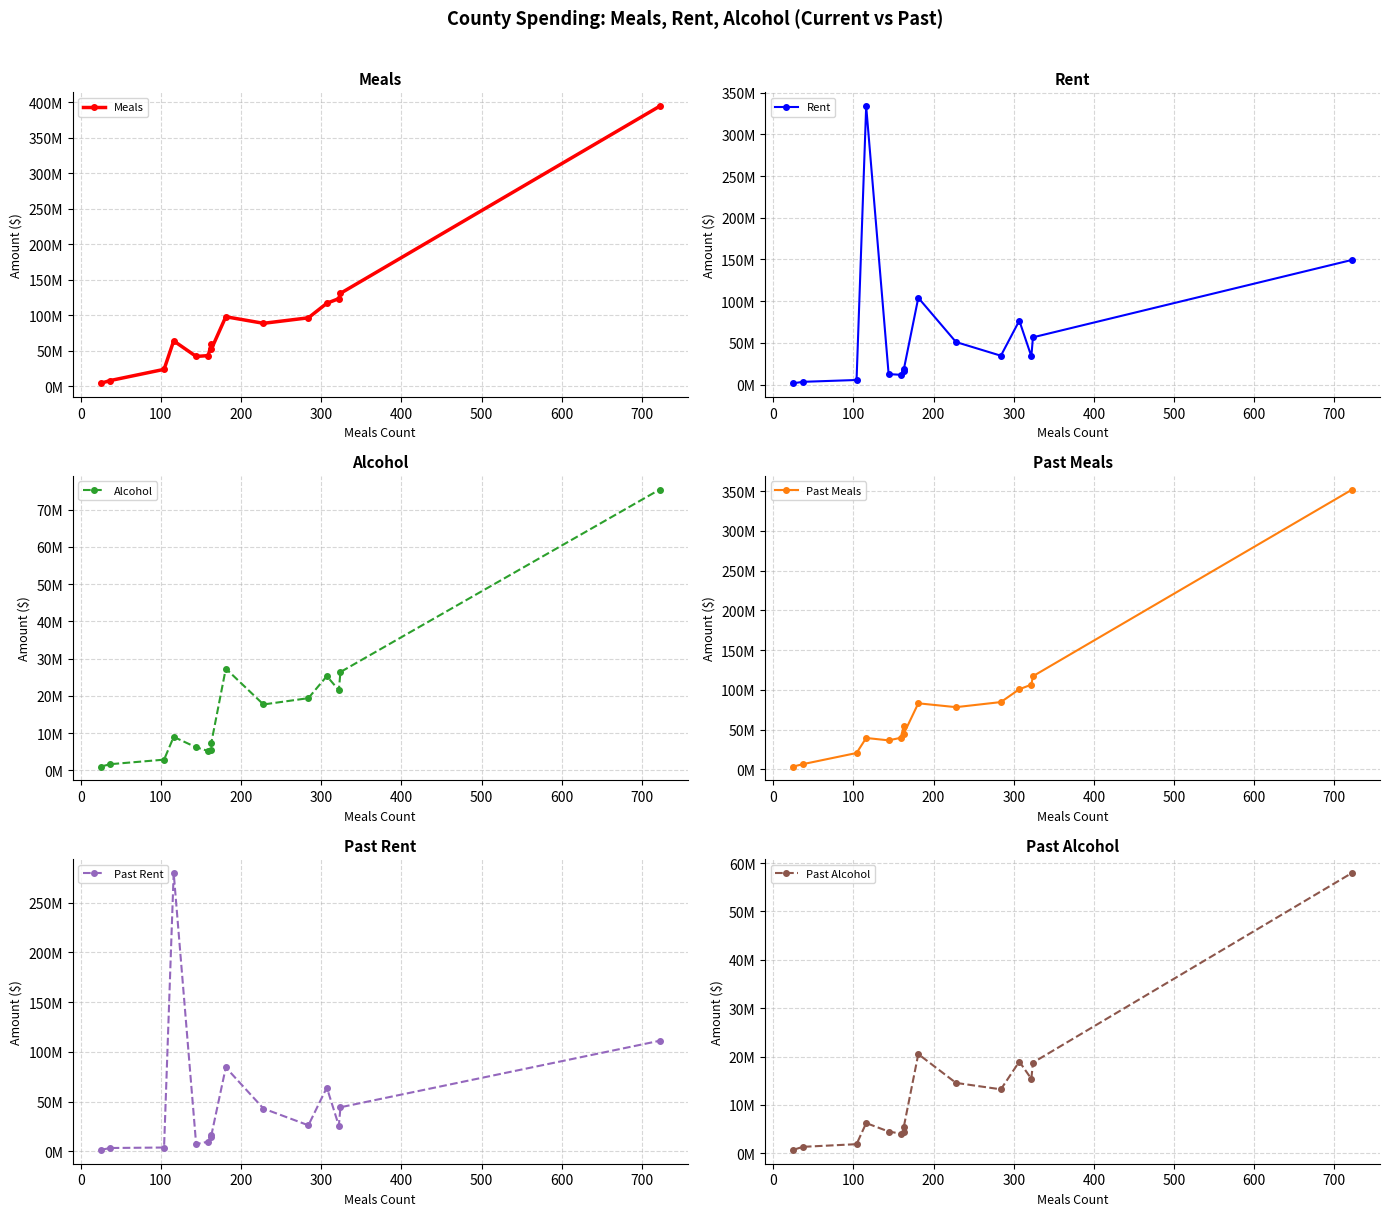

True or false: Past Alcohol and Rent cross at least once.

False